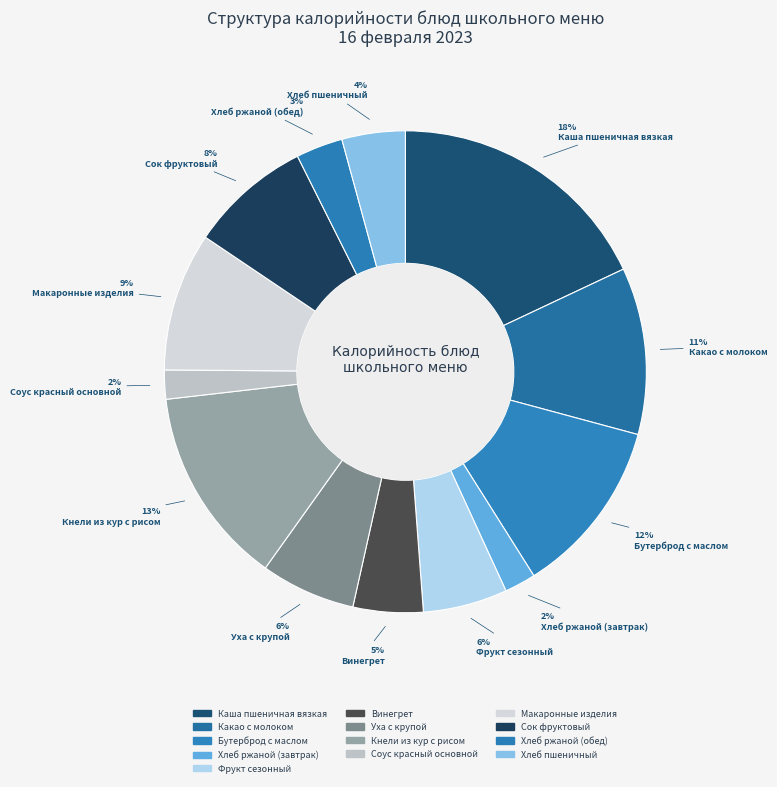

How many slices are in this pie chart?

13